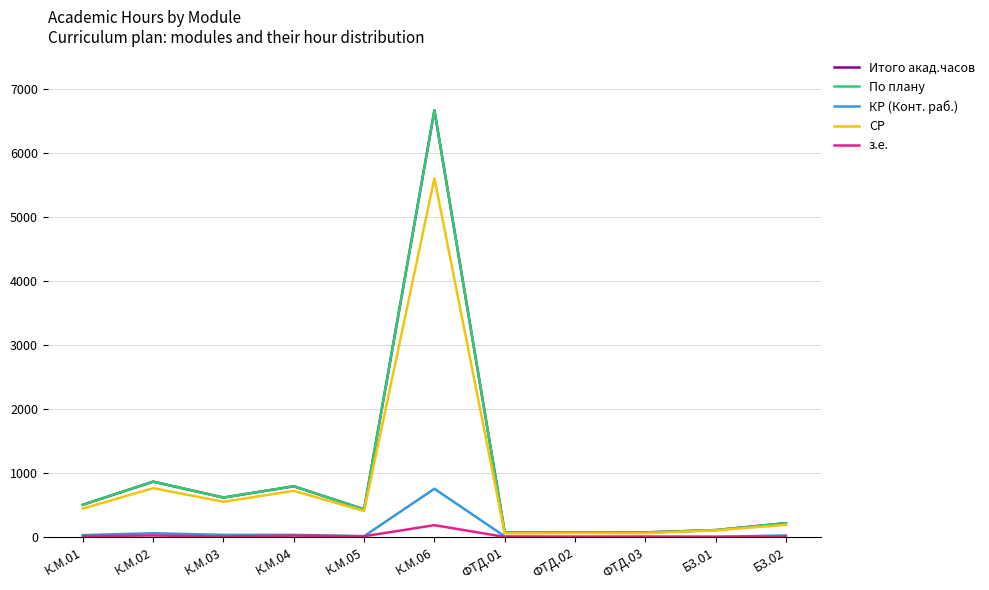

What is the sum of all з.е. values?

280.0